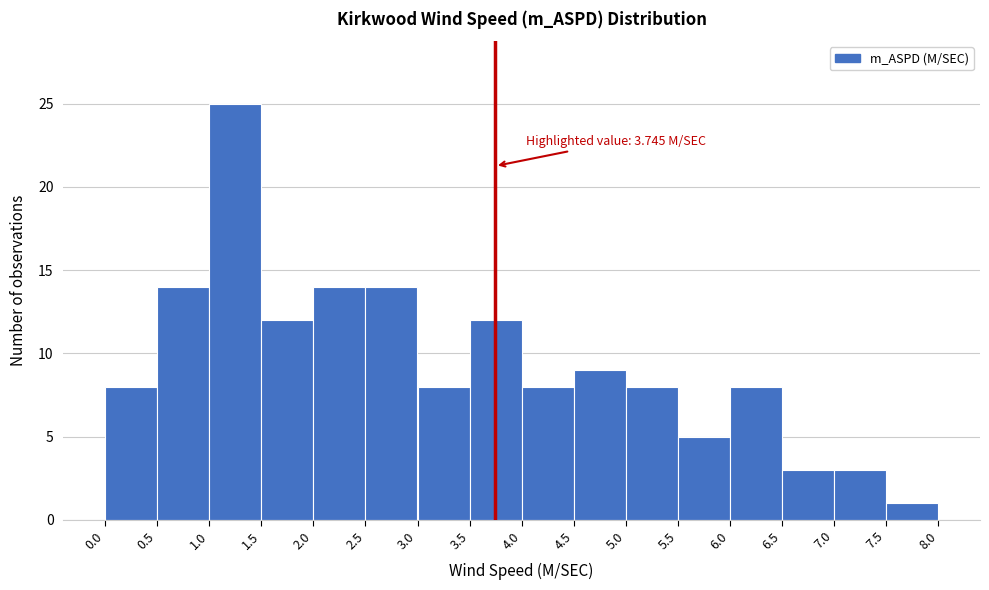

Which range on the x-axis has the tallest bar?

1.0 to 1.5